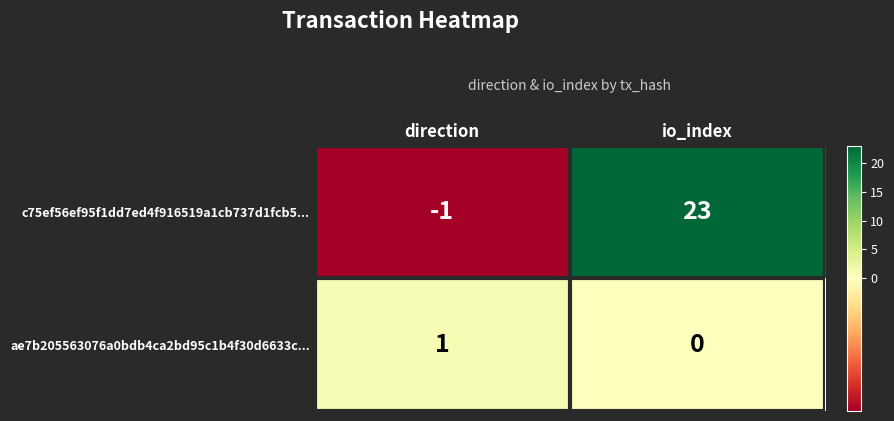

At which category is the sum across all series the highest?

io_index